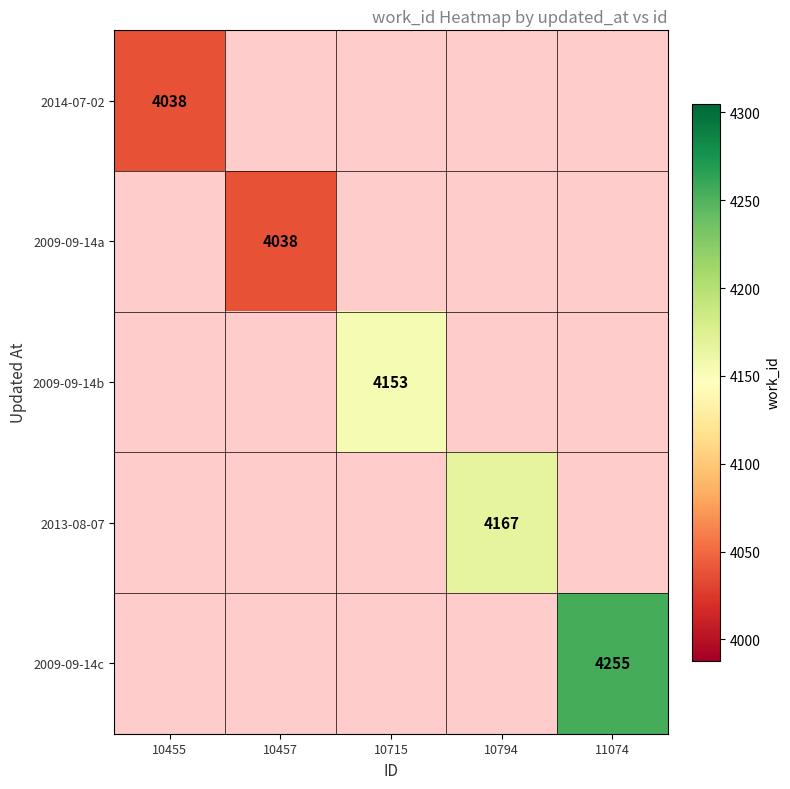

The 2014-07-02 series shows 1978 at 10455. True or false?

False